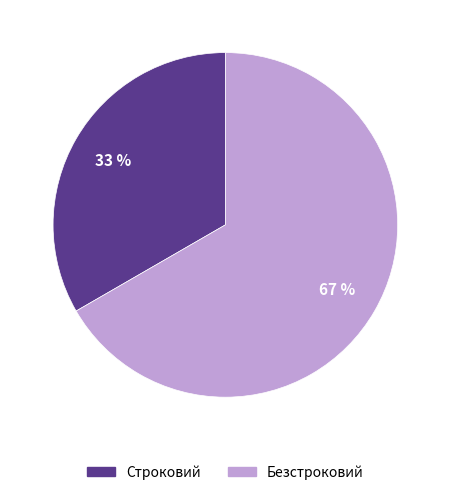

To the nearest percent, what is the average slice percentage?

50%